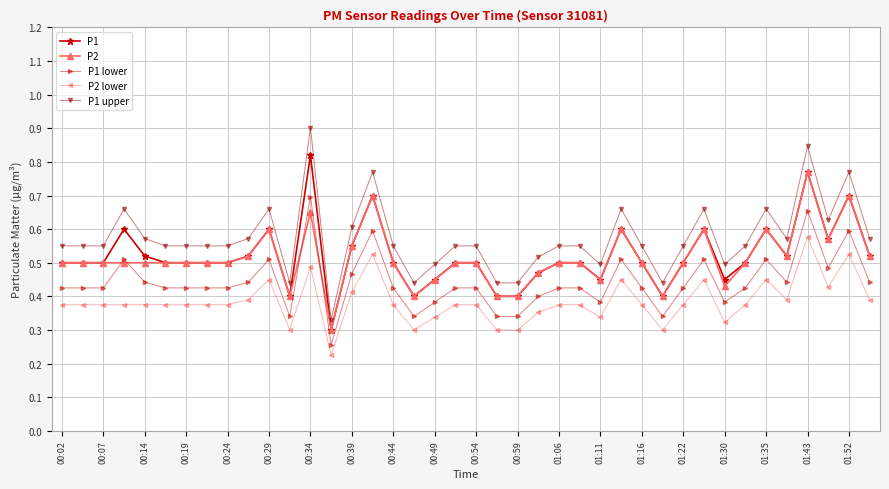

What is the greatest value displayed?

0.9